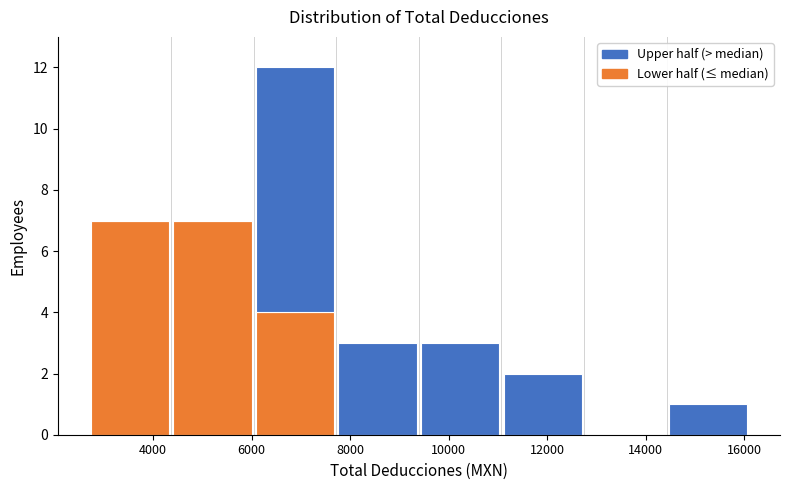

Which range on the x-axis has the tallest stacked bar (by total height)?

6000 to 7800